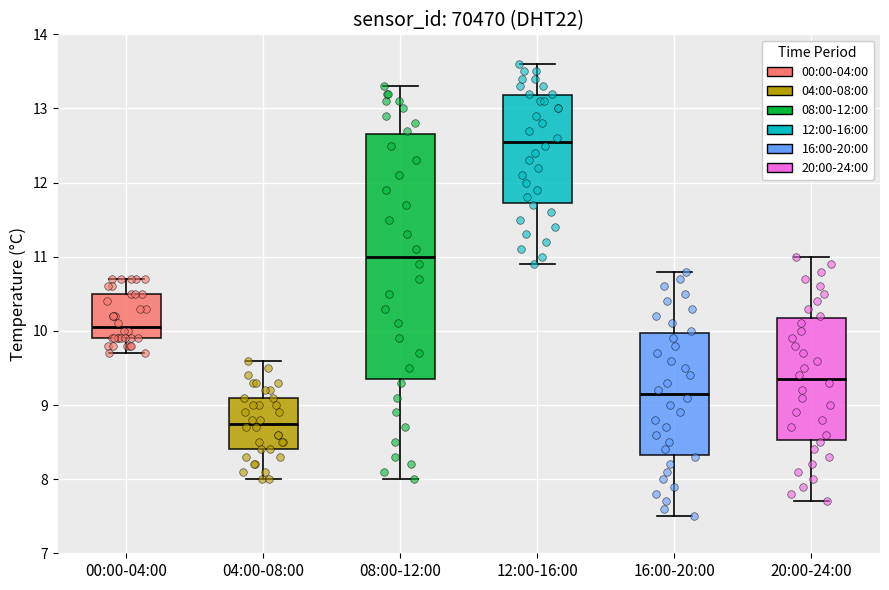

Reading left to right, transcribe this box plot: for each box, give where its median line is, the range the box spans, and where its two whiskers end, as read against the y-axis. The values are not printed on the chart, so give them approximately, as read against the axis.

00:00-04:00: median 10.1, box 9.9 to 10.5, whiskers 9.7 to 10.7
04:00-08:00: median 8.8, box 8.4 to 9.1, whiskers 8.0 to 9.6
08:00-12:00: median 11.0, box 9.4 to 12.7, whiskers 8.0 to 13.3
12:00-16:00: median 12.6, box 11.7 to 13.2, whiskers 10.9 to 13.6
16:00-20:00: median 9.2, box 8.3 to 10.0, whiskers 7.5 to 10.8
20:00-24:00: median 9.4, box 8.5 to 10.2, whiskers 7.7 to 11.0